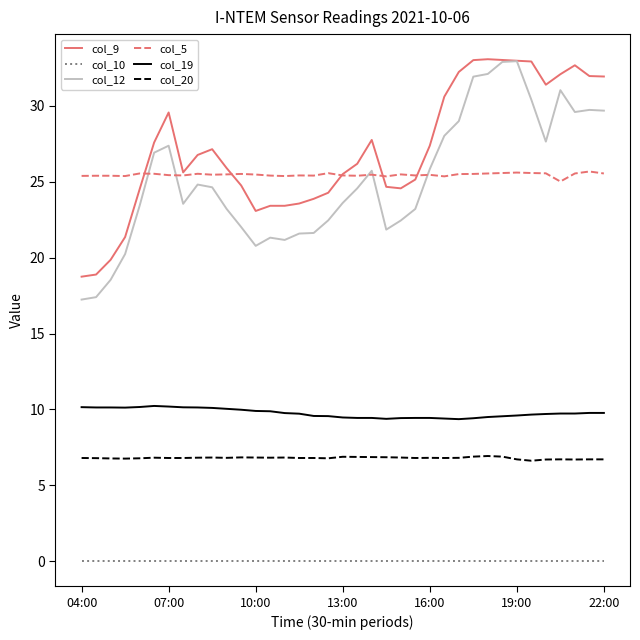

At how many categories does at least one series exceed 21?

37